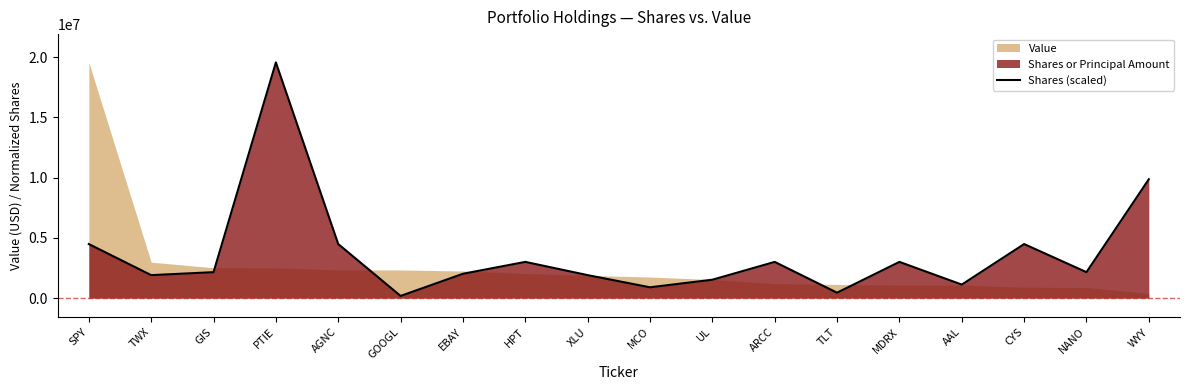

Which label corresponds to the smallest value in the chart?

GOOGL